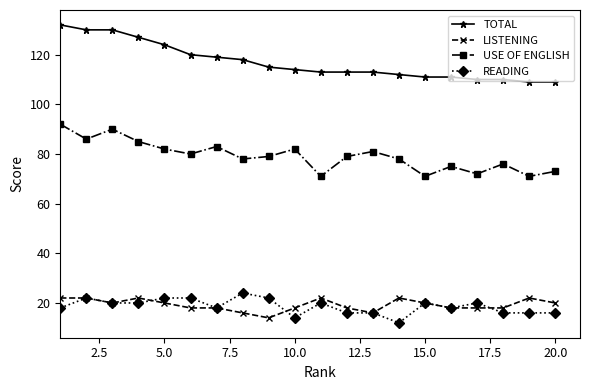

How many categories are shown in the chart?

20